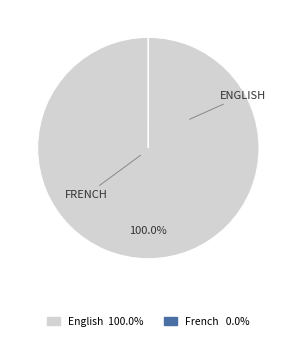

What is the largest slice in the pie chart?

English